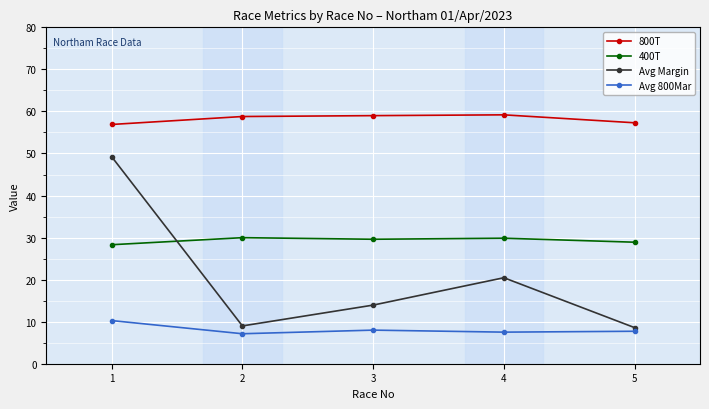

Is it true that 800T equals 56.9 at 1?

True